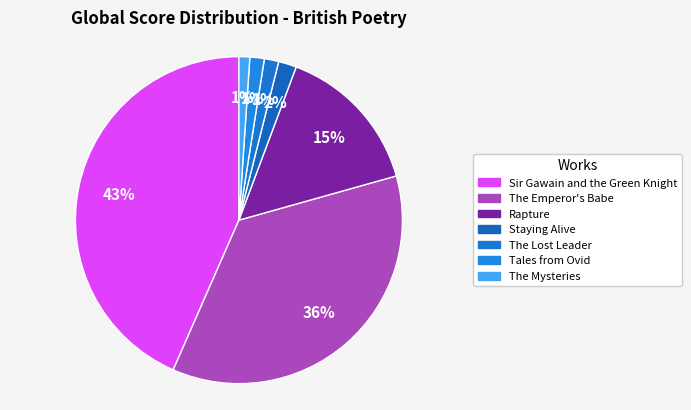

The Sir Gawain and the Green Knight slice represents 58% of the pie. True or false?

False